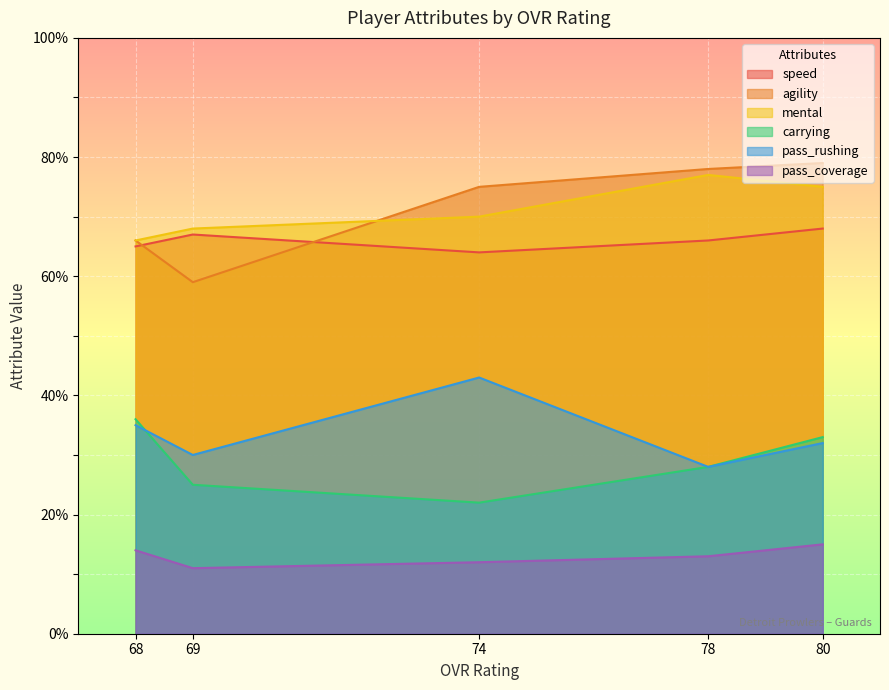

Which category has the lowest value across all series?

69